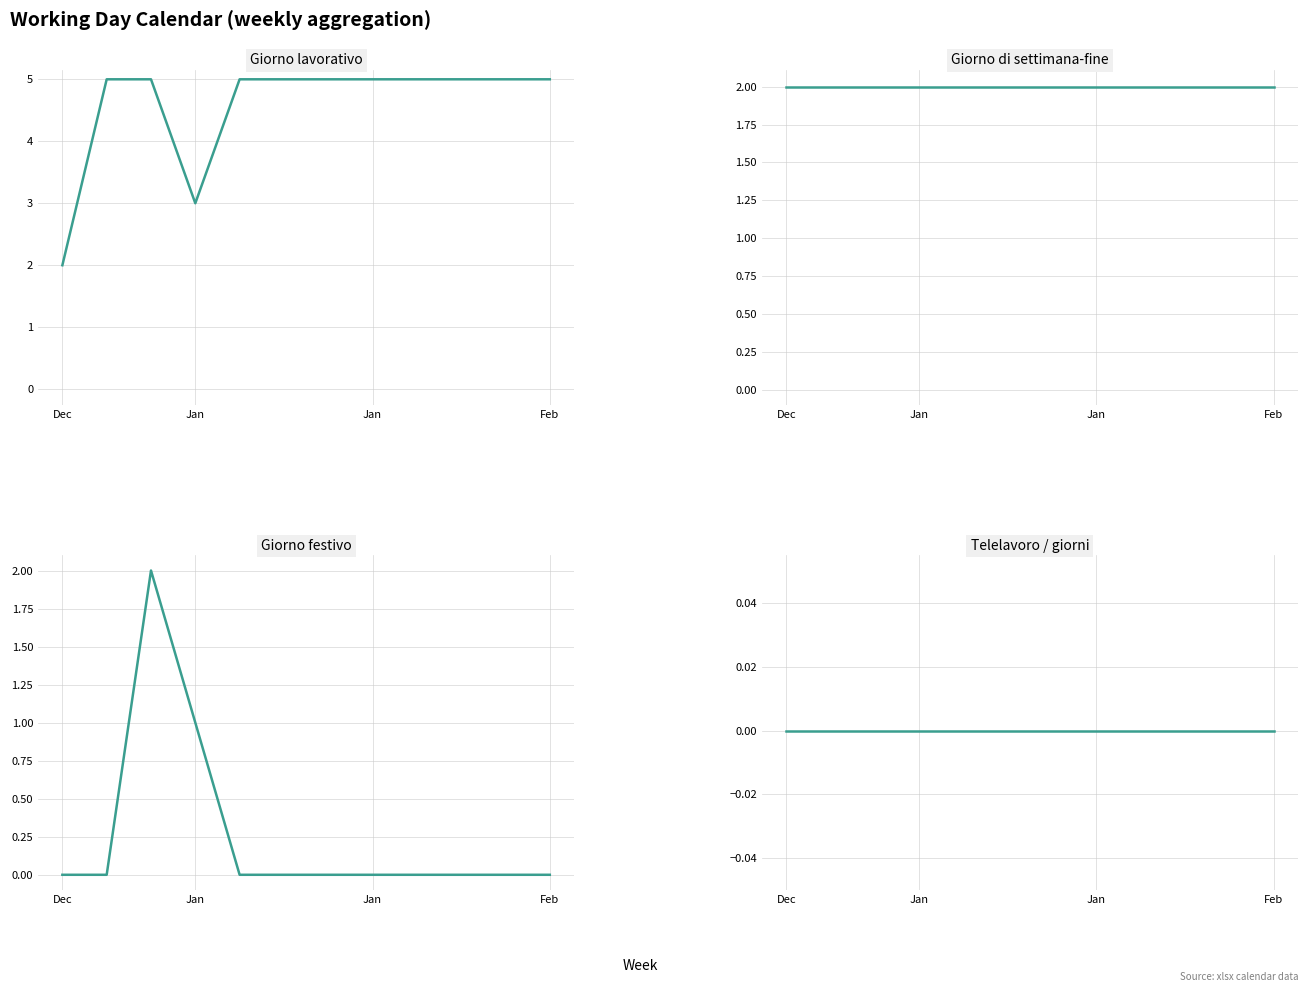

Which series has the widest spread of values?

Giorno lavorativo